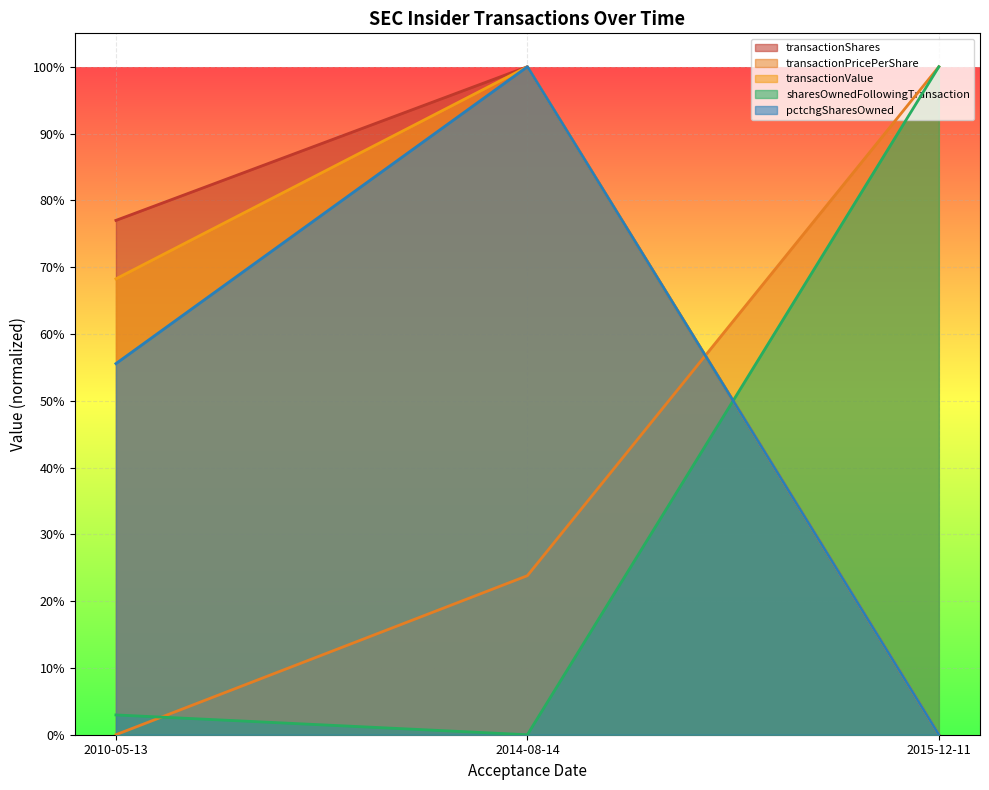

What value does the sharesOwnedFollowingTransaction series have at 2015-12-11?

100.0